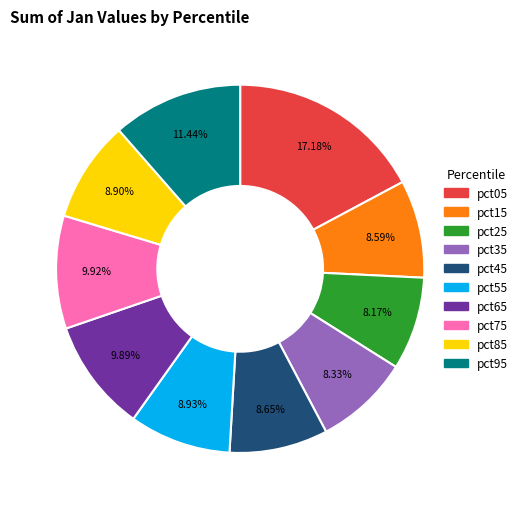

Does pct85 represent more than half of the total?

No